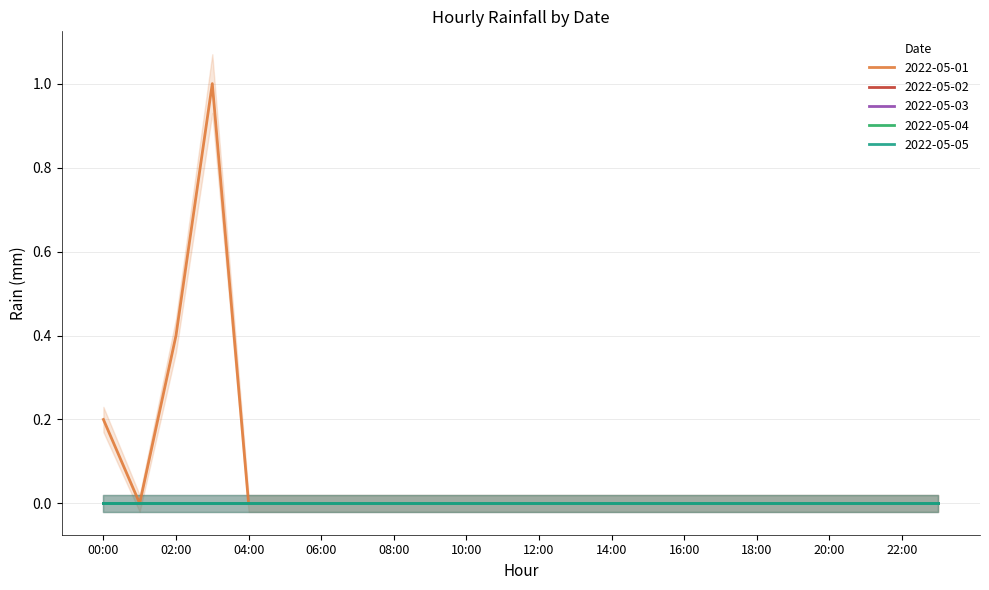

What position from the left is 02:00?

3